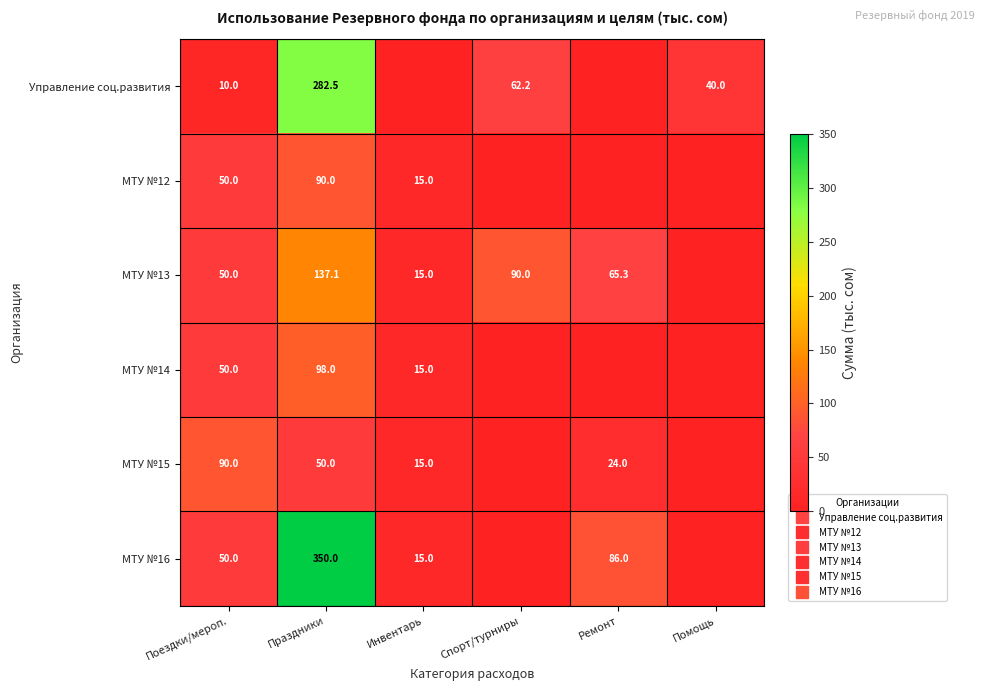

How many МТУ №13 values are between 15 and 90?

4